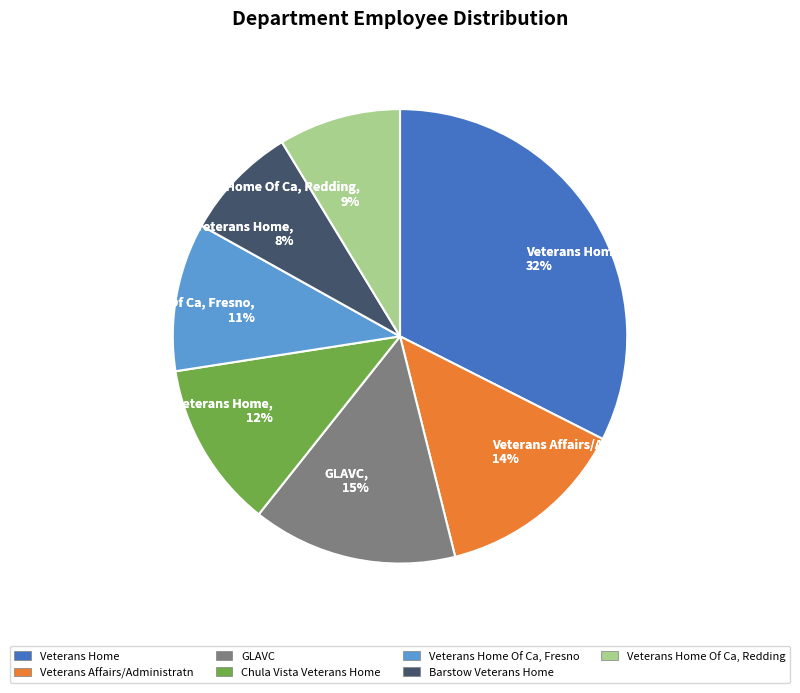

Which category has the biggest portion of the pie?

Veterans Home